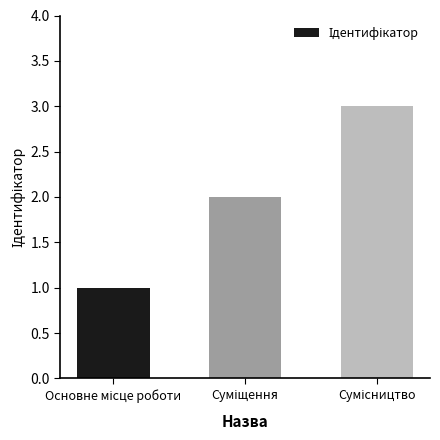

What is the sum of all values?

6